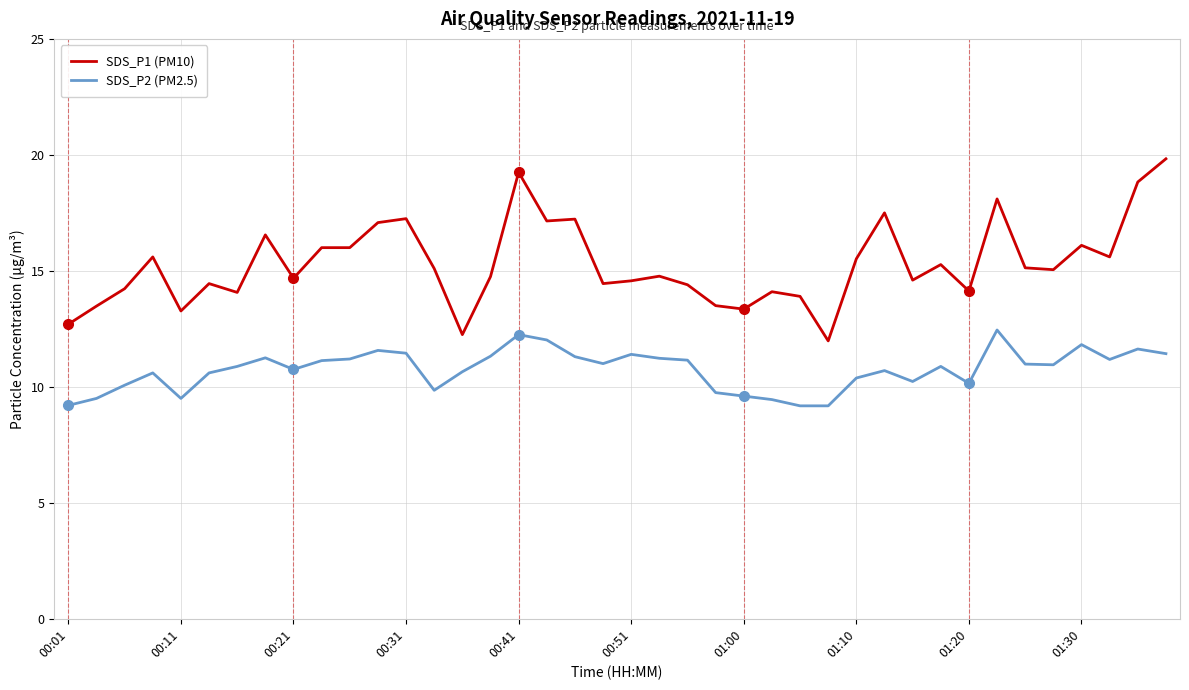

What is the sum of all SDS_P2 (PM2.5) values?

429.8